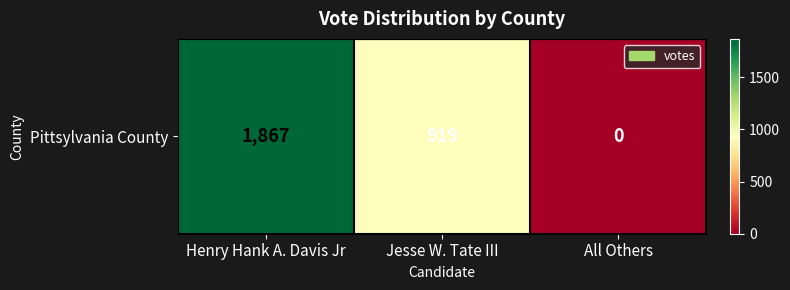

Count the number of data series in this chart.

1